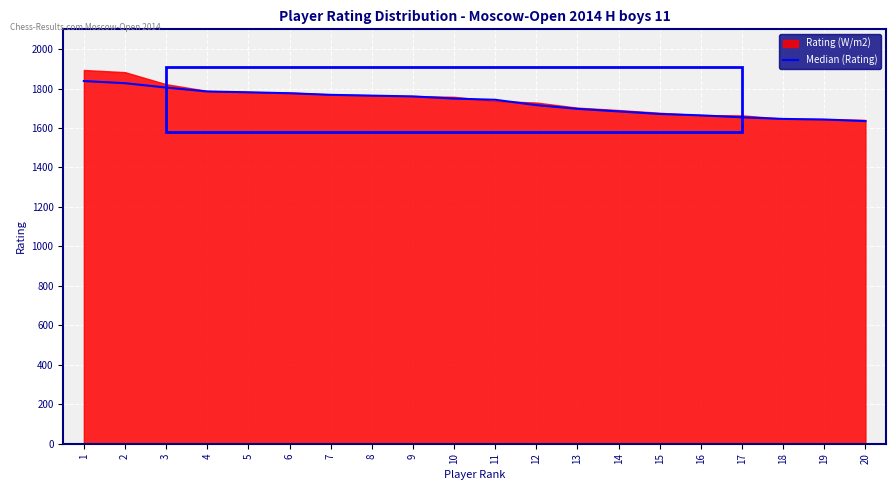

What is the change in value from 7 to 18?

-122